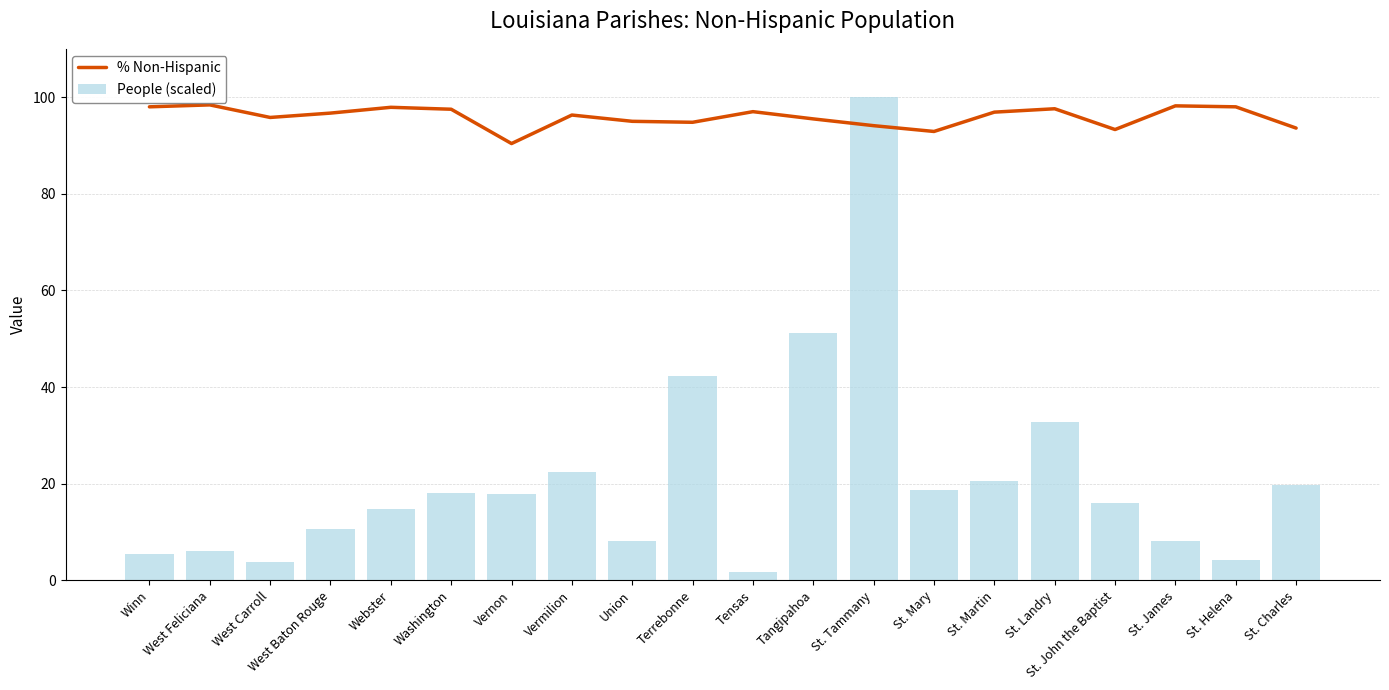

What is the label of the 2nd bar from the right?

St. Helena